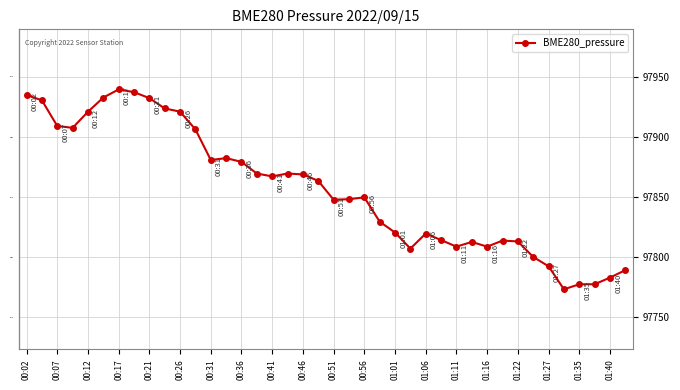

True or false: there are more than 2 points higher than both neighbors.

True